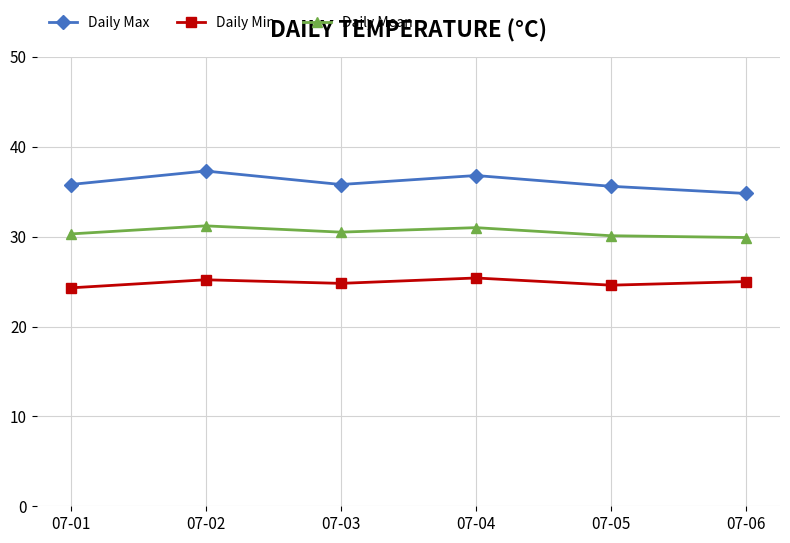

Between 07-01 and 07-02, which series saw the biggest shift?

Daily Max